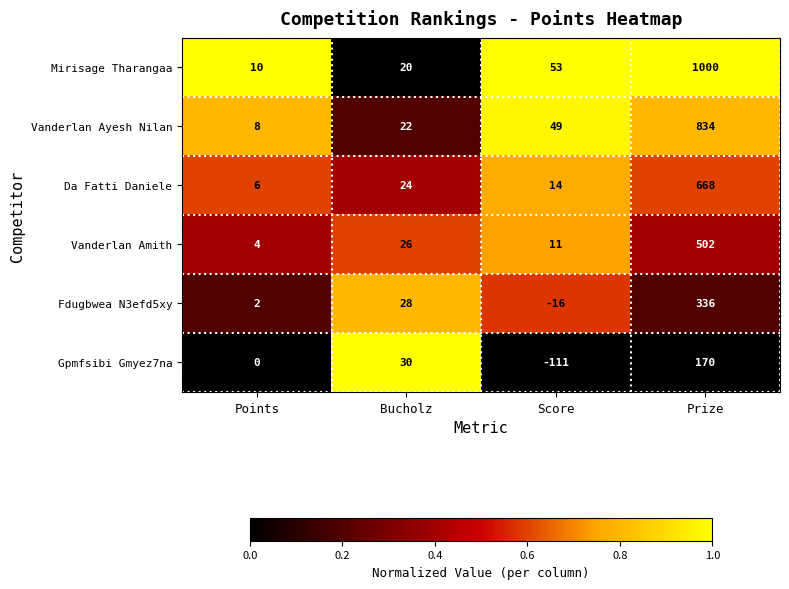

List the series in order of their peak value, lowest first.

Gpmfsibi Gmyez7na, Fdugbwea N3efd5xy, Vanderlan Amith, Da Fatti Daniele, Vanderlan Ayesh Nilan, Mirisage Tharangaa